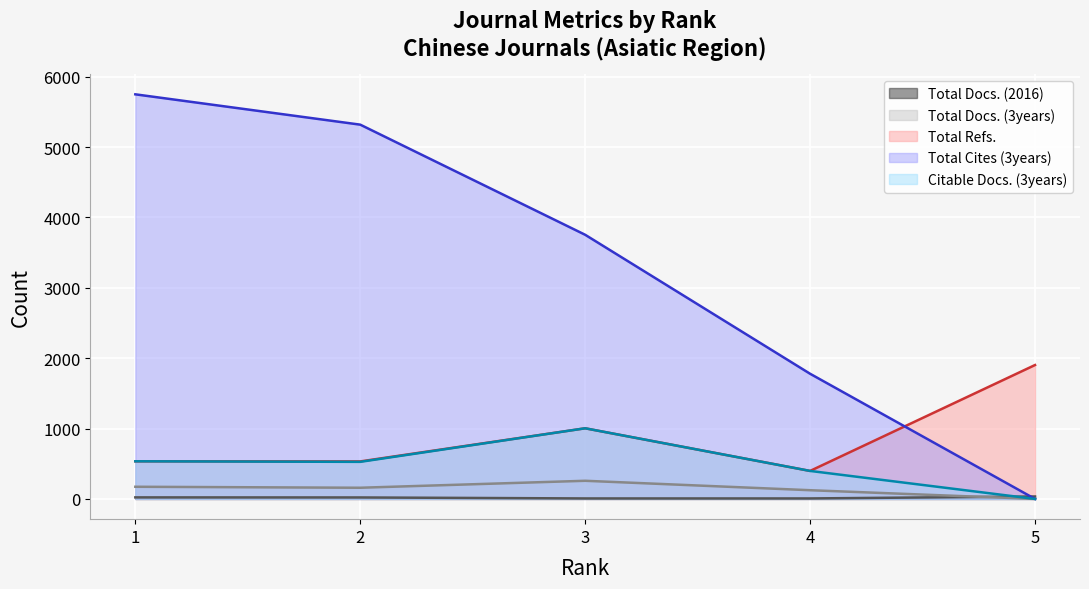

The value of Total Cites (3years) at 5 is -3951. True or false?

False